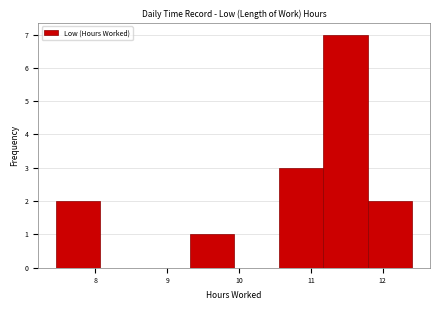

Reading left to right, transcribe this chart: for each bar, give the range it covers on the x-axis and its height. Neither the bar edges nor the heights are printed on the chart, so give them approximately, as read against the axes.

7.45 to 8.07: 2
8.07 to 8.69: 0
8.69 to 9.31: 0
9.31 to 9.93: 1
9.93 to 10.55: 0
10.55 to 11.17: 3
11.17 to 11.79: 7
11.79 to 12.41: 2